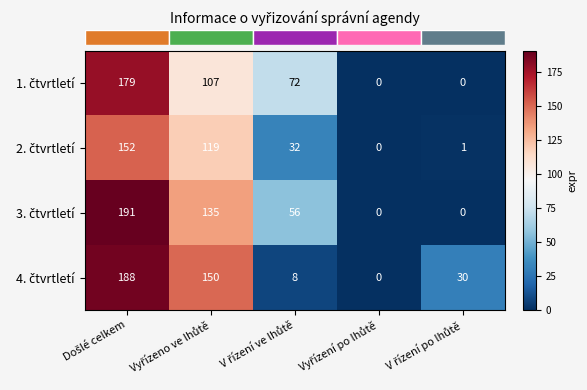

What is the maximum value shown in the chart?

191